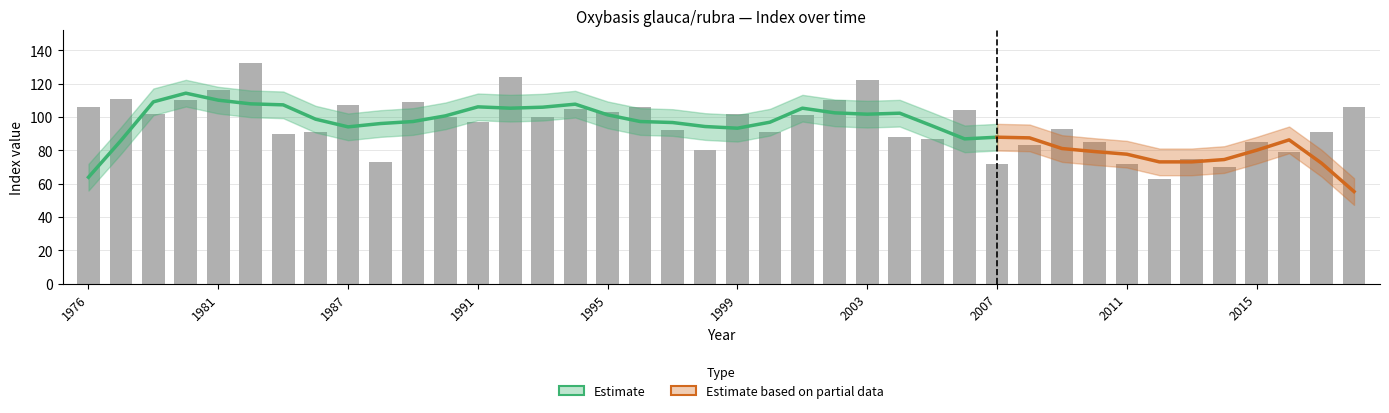

Does the chart contain stacked bars?

No